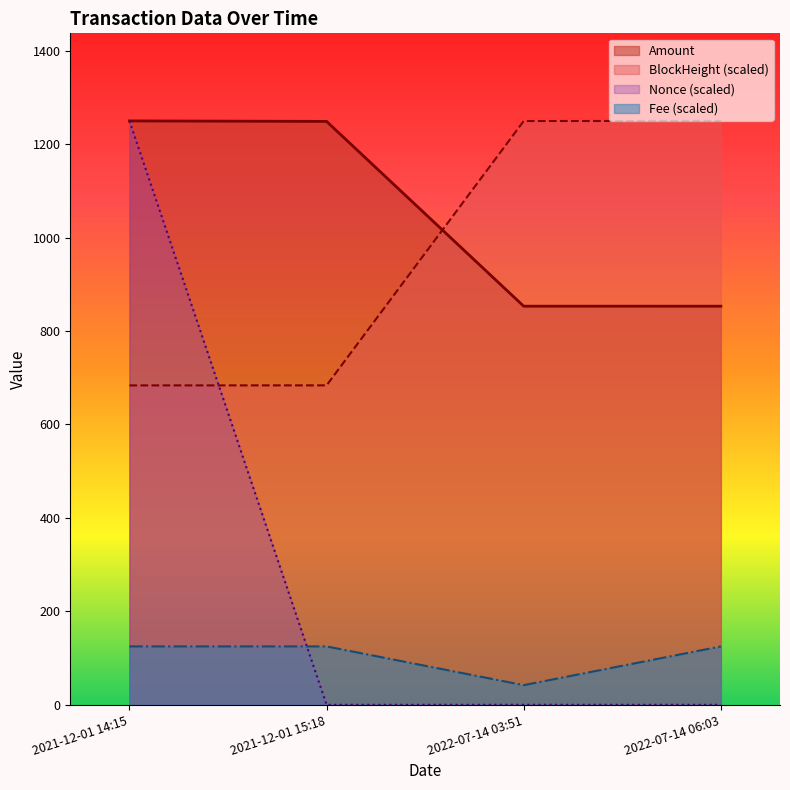

True or false: Fee (scaled) has a value of 42.1 at 2022-07-14 03:51.

True